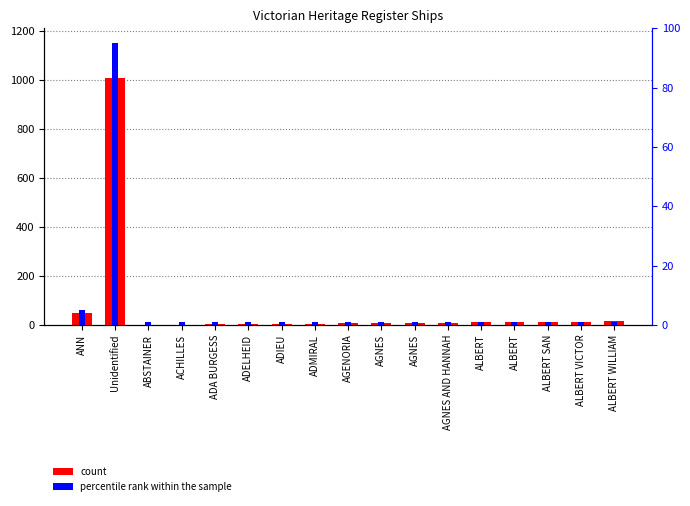

What is the label of the 14th bar from the right?

ACHILLES